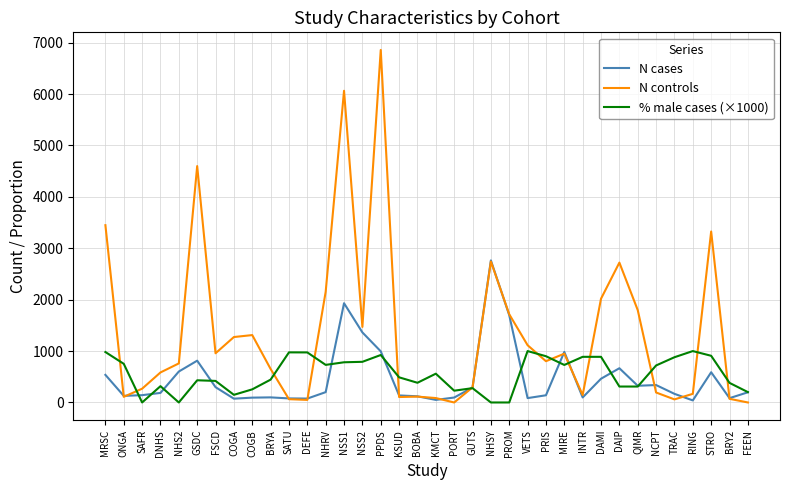

Which series has the widest spread of values?

N controls